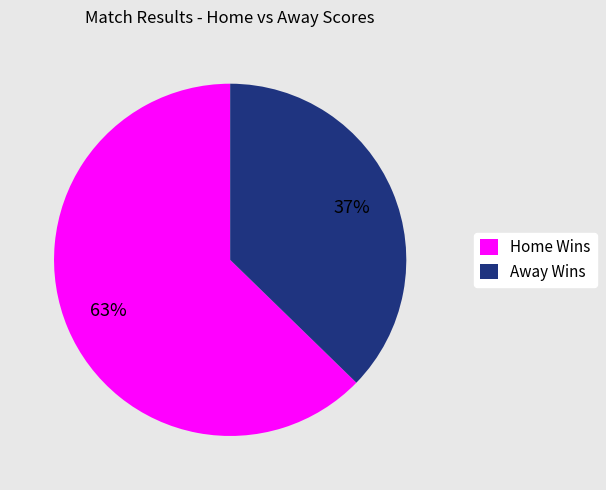

To the nearest percent, what portion does Home Wins represent?

63%